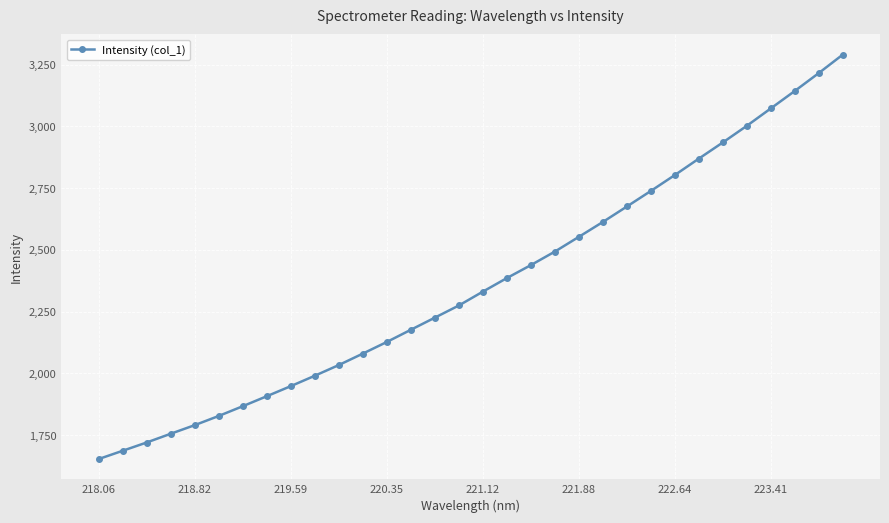

How many values are below 2331?

16